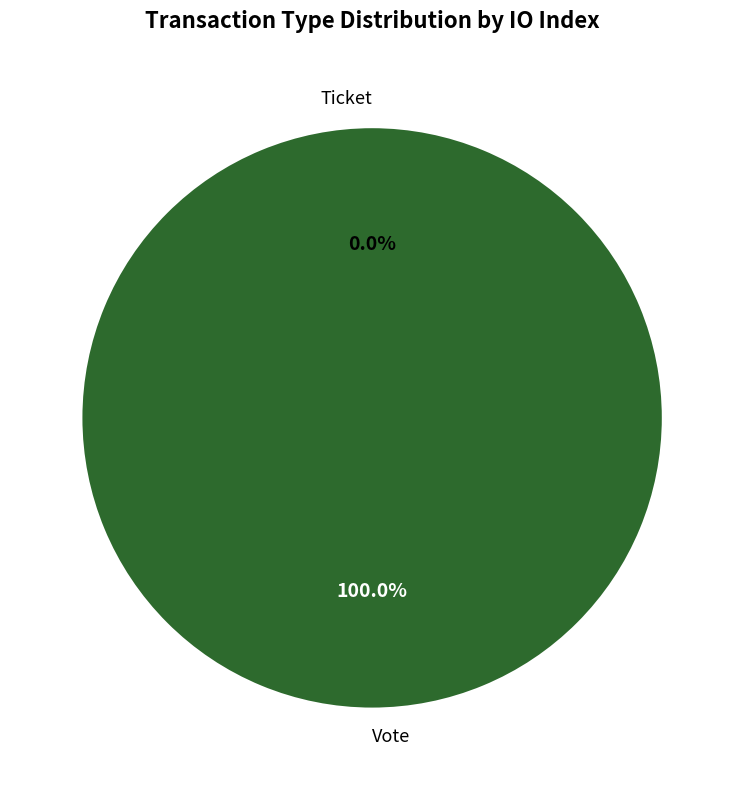

Count the number of slices in the pie.

2